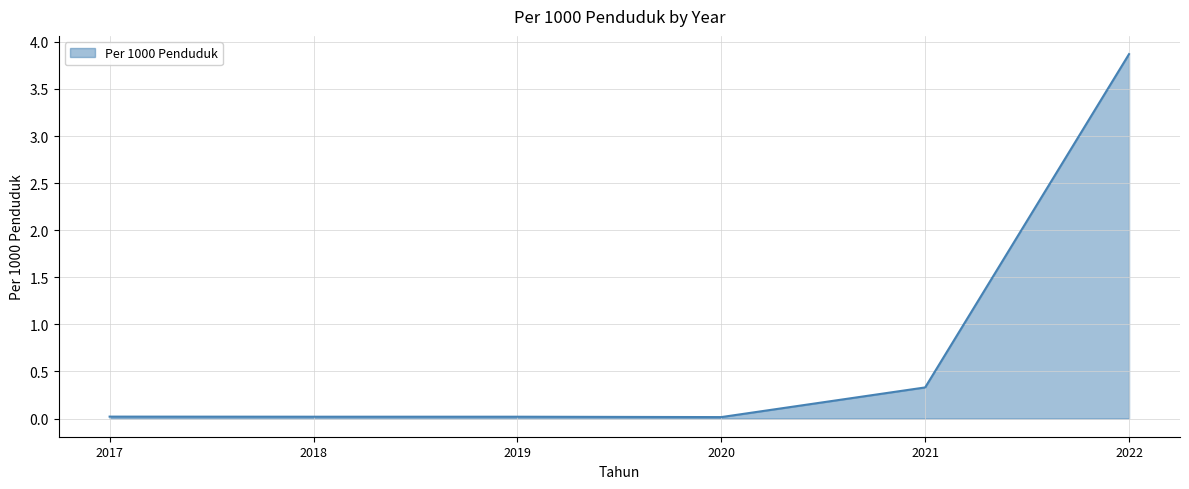

At which category does the chart reach its peak across all series?

2022